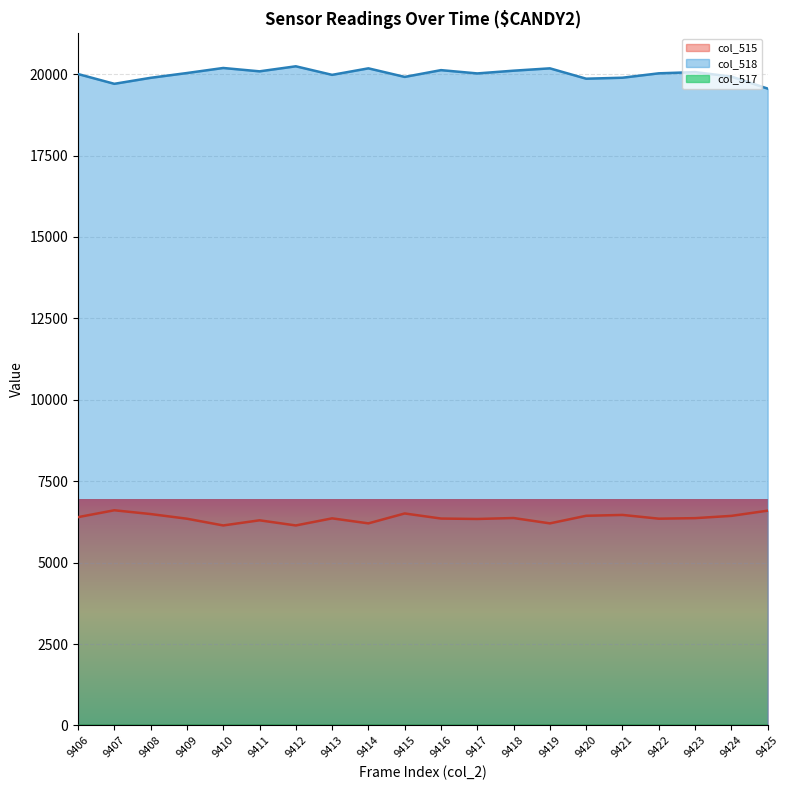

How many values in the col_517 series exceed 1?

5